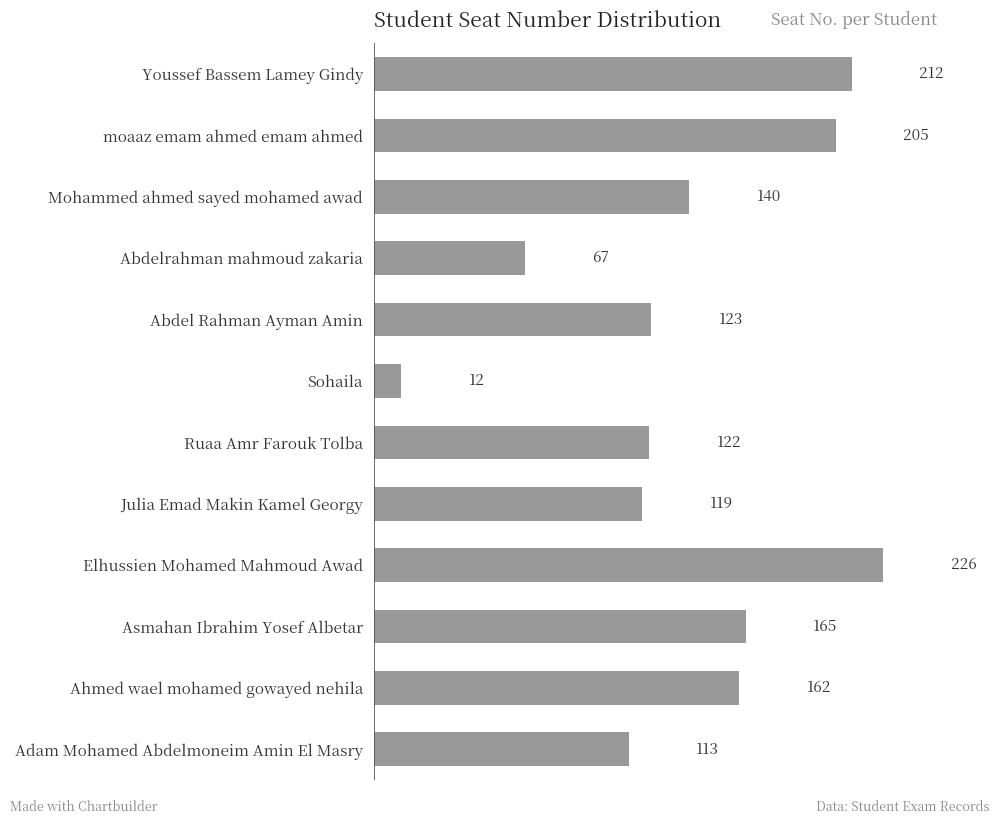

Rank the categories by value from highest to lowest.

Elhussien Mohamed Mahmoud Awad, Youssef Bassem Lamey Gindy, moaaz emam ahmed emam ahmed, Asmahan Ibrahim Yosef Albetar, Ahmed wael mohamed gowayed nehila, Mohammed ahmed sayed mohamed awad, Abdel Rahman Ayman Amin, Ruaa Amr Farouk Tolba, Julia Emad Makin Kamel Georgy, Adam Mohamed Abdelmoneim Amin El Masry, Abdelrahman mahmoud zakaria, Sohaila